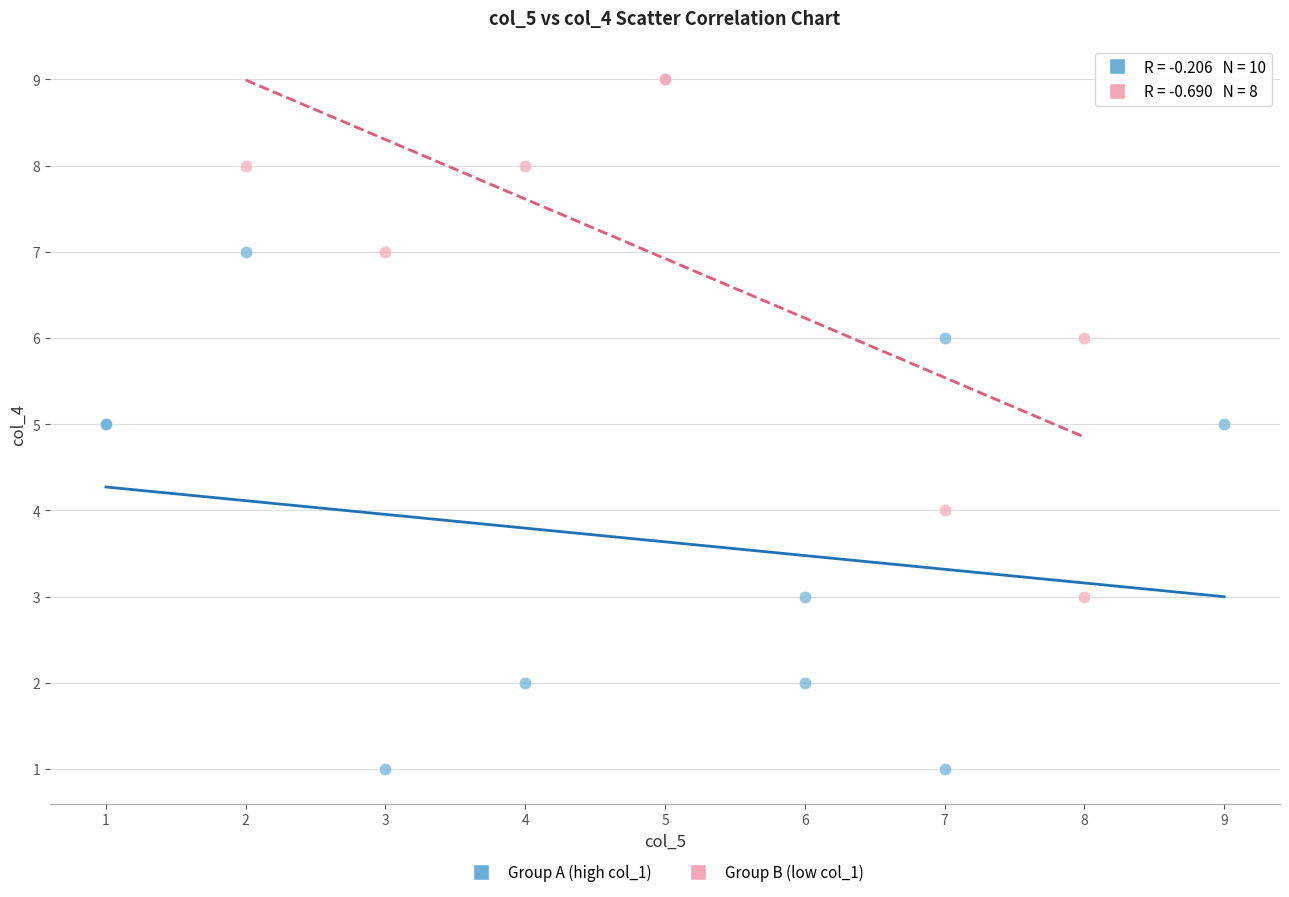

Which series contains the lowest Y value?

Group A (high col_1)